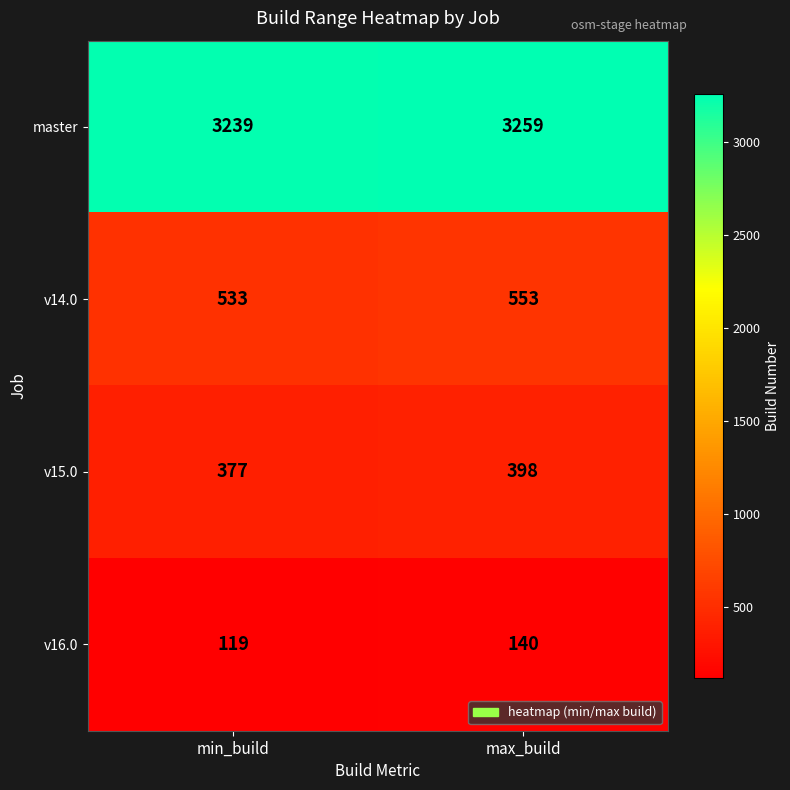

At which category is the sum across all series the highest?

max_build